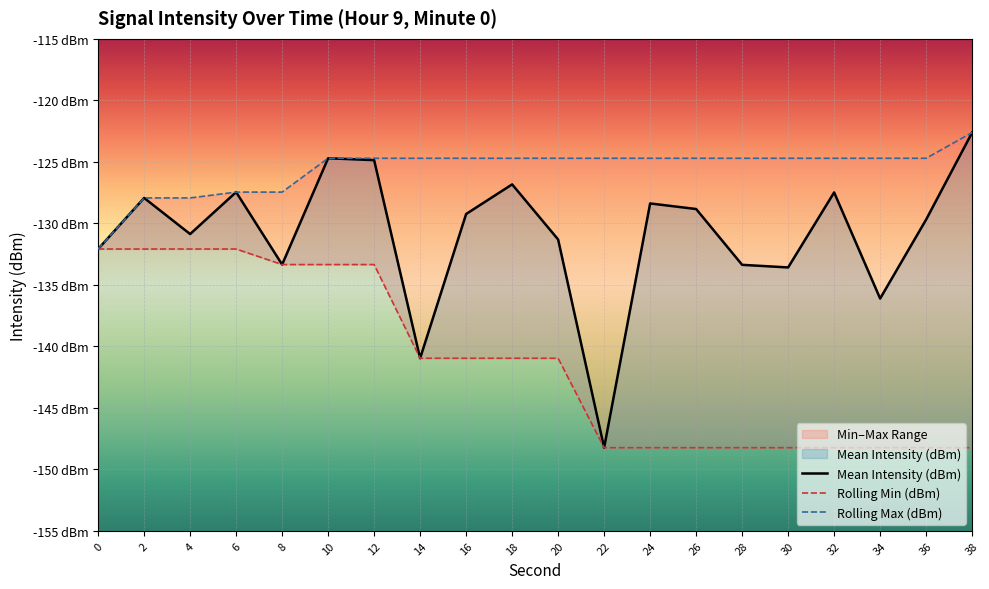

List the labels in order of Rolling Max (dBm) value, largest first.

38, 10, 12, 14, 16, 18, 20, 22, 24, 26, 28, 30, 32, 34, 36, 6, 8, 2, 4, 0